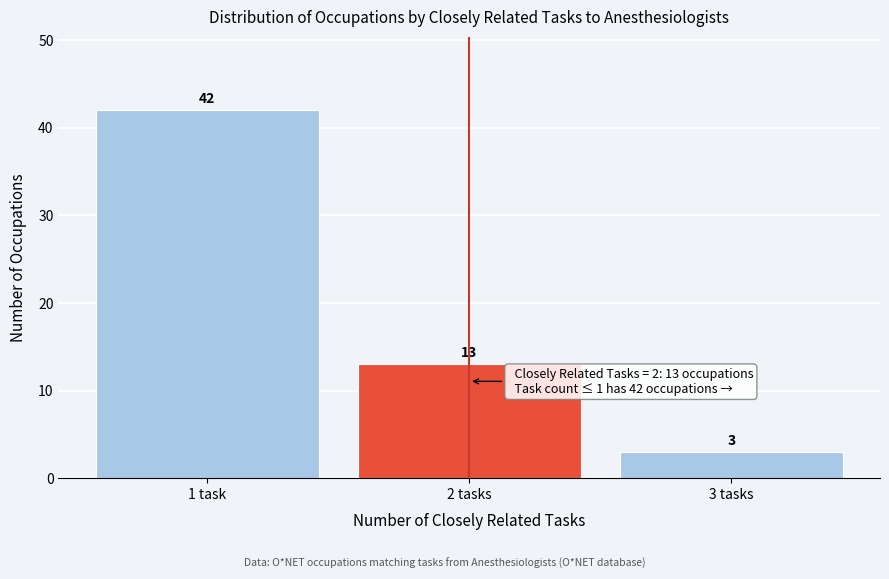

Reading left to right, transcribe all the data shown in this chart.

42	13	3